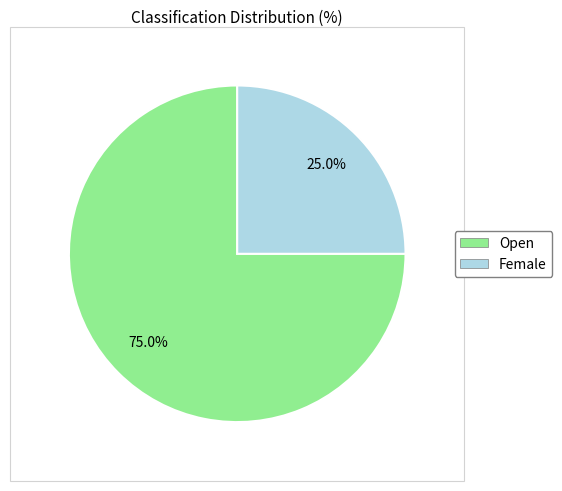

Does Female account for over 50% of the chart?

No